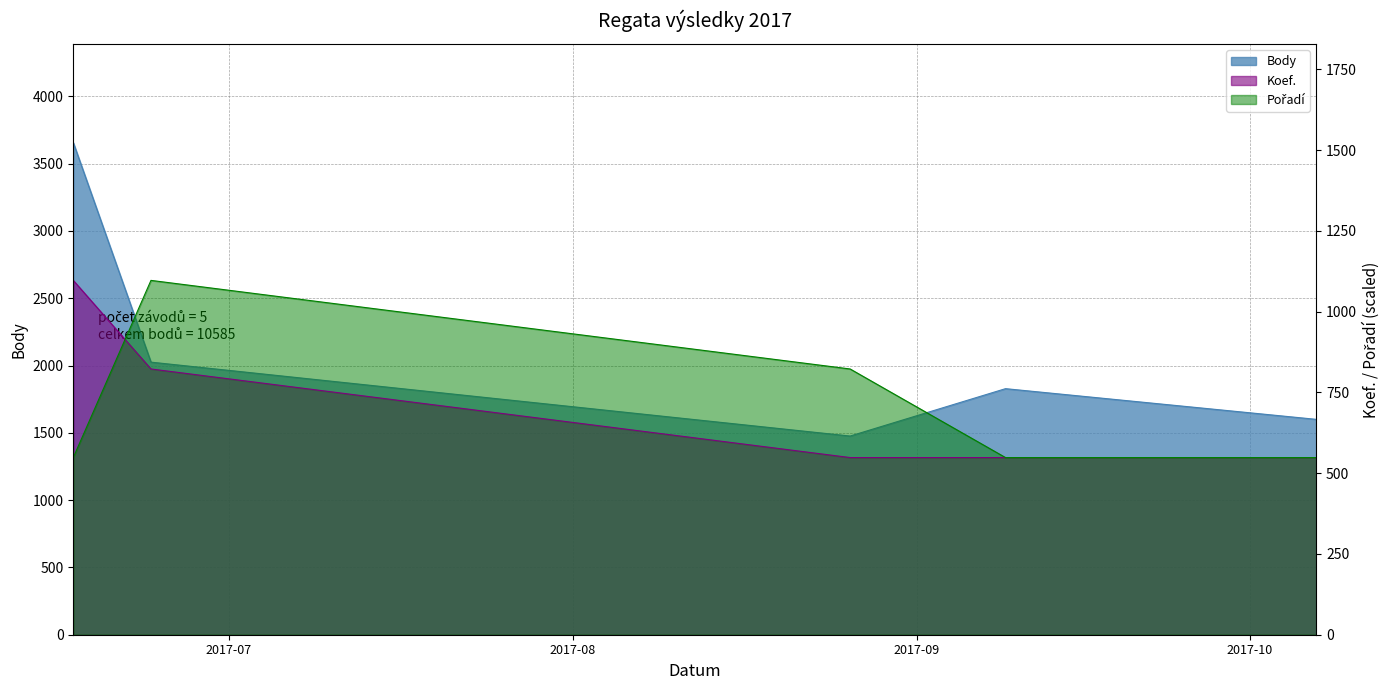

Reading right to left, what are all the values shown in this chart?

Body: 2017-10-07=1600.0	2017-09-09=1828.0	2017-08-26=1476.0	2017-06-24=2025.0	2017-06-17=3656.0
Koef.: 2017-10-07=548.4	2017-09-09=548.4	2017-08-26=548.4	2017-06-24=822.6	2017-06-17=1096.8
Pořadí: 2017-10-07=548.4	2017-09-09=548.4	2017-08-26=822.6	2017-06-24=1096.8	2017-06-17=548.4